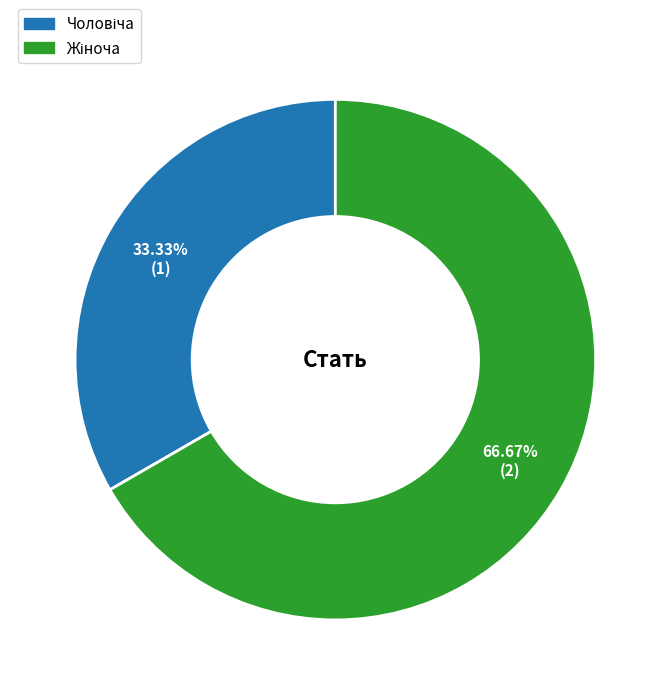

Does any single category account for the majority?

Yes